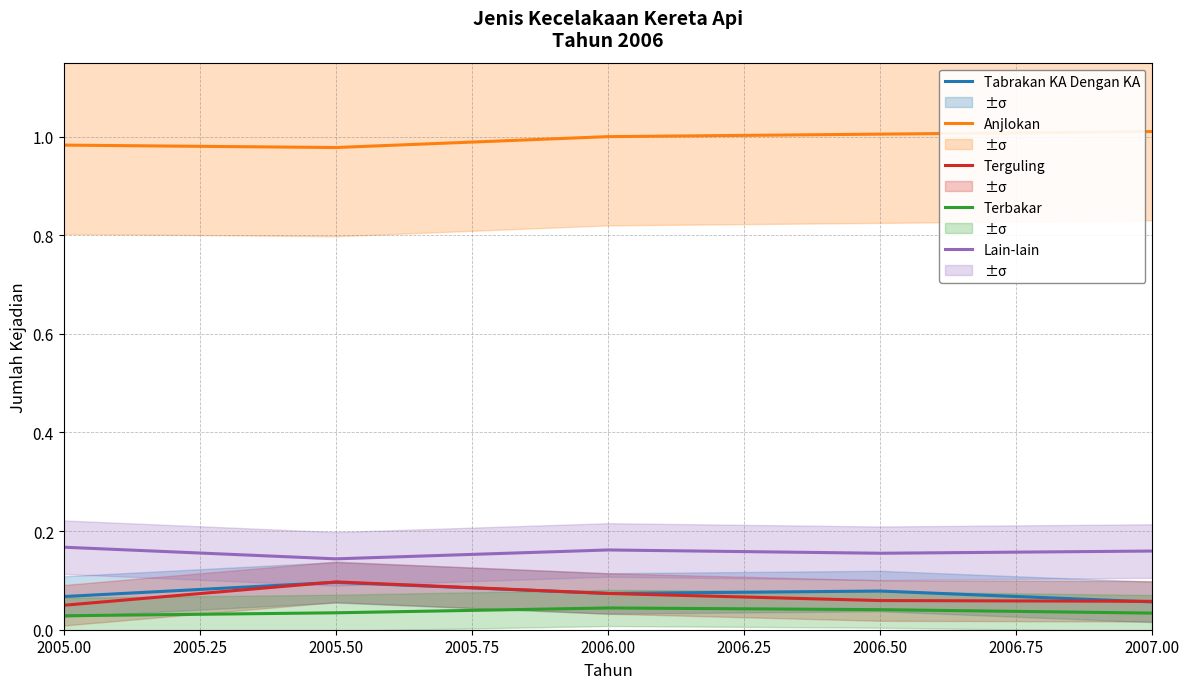

What are all the series names shown in the legend?

Tabrakan KA Dengan KA, Anjlokan, Terguling, Terbakar, Lain-lain